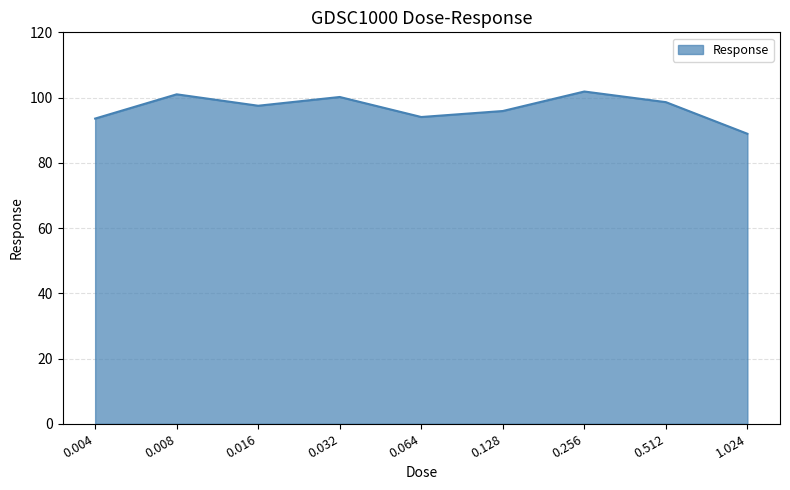

What is the change in value from 0.128 to 0.512?

+2.7